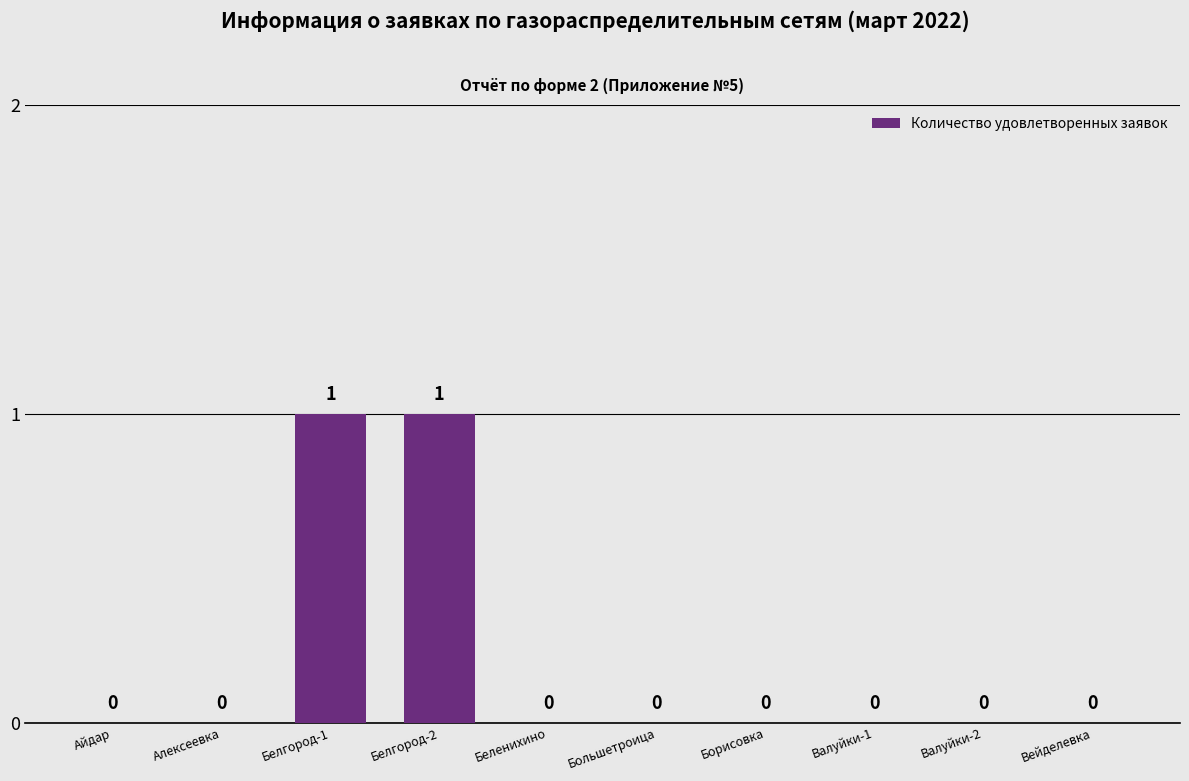

How many values are between 0 and 1?

10